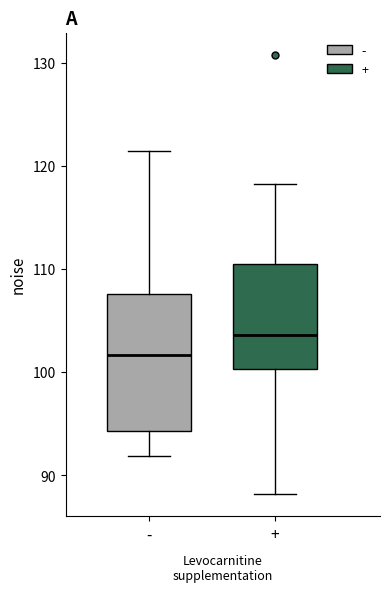

Which box is the tallest, from its lower edge to its upper edge?

-